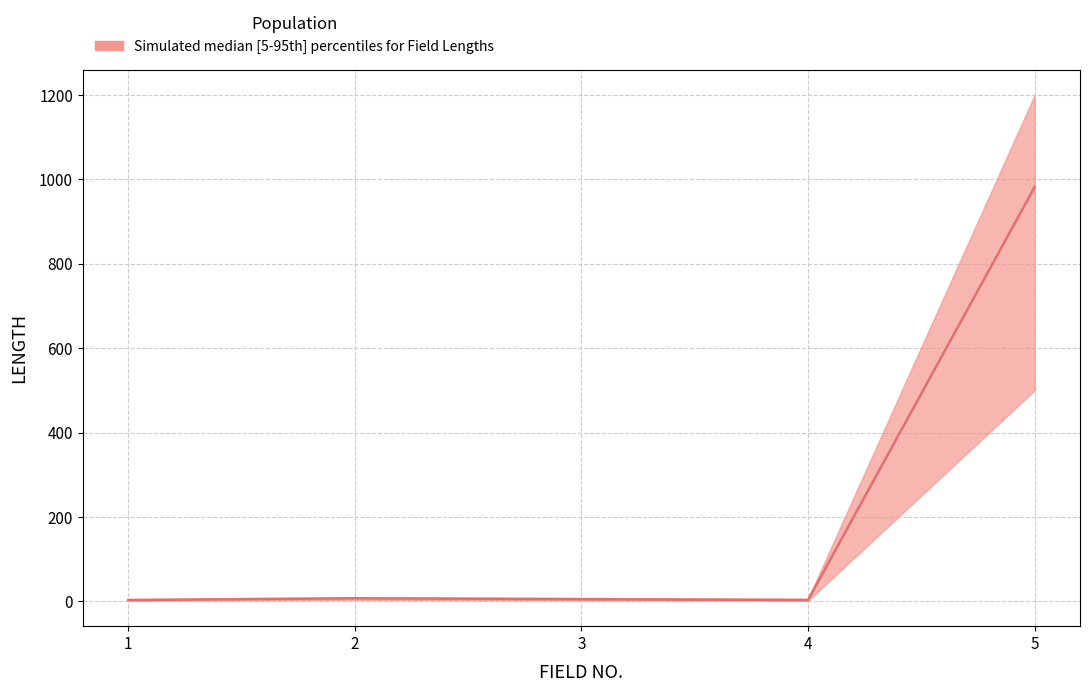

How many distinct data groups are displayed?

1